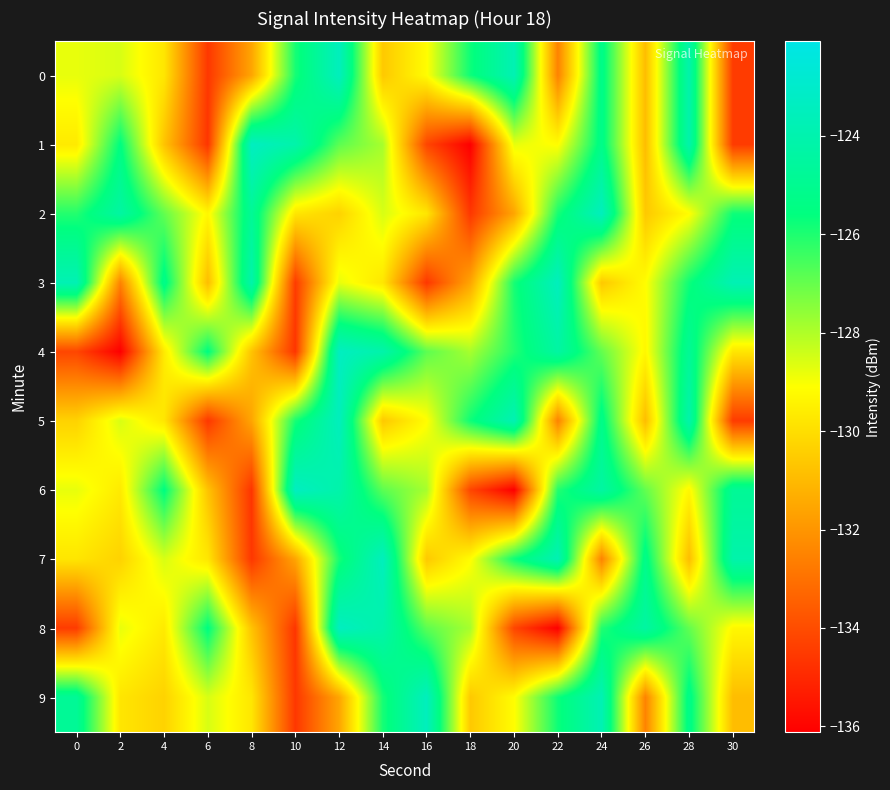

How many series are shown in this chart?

10